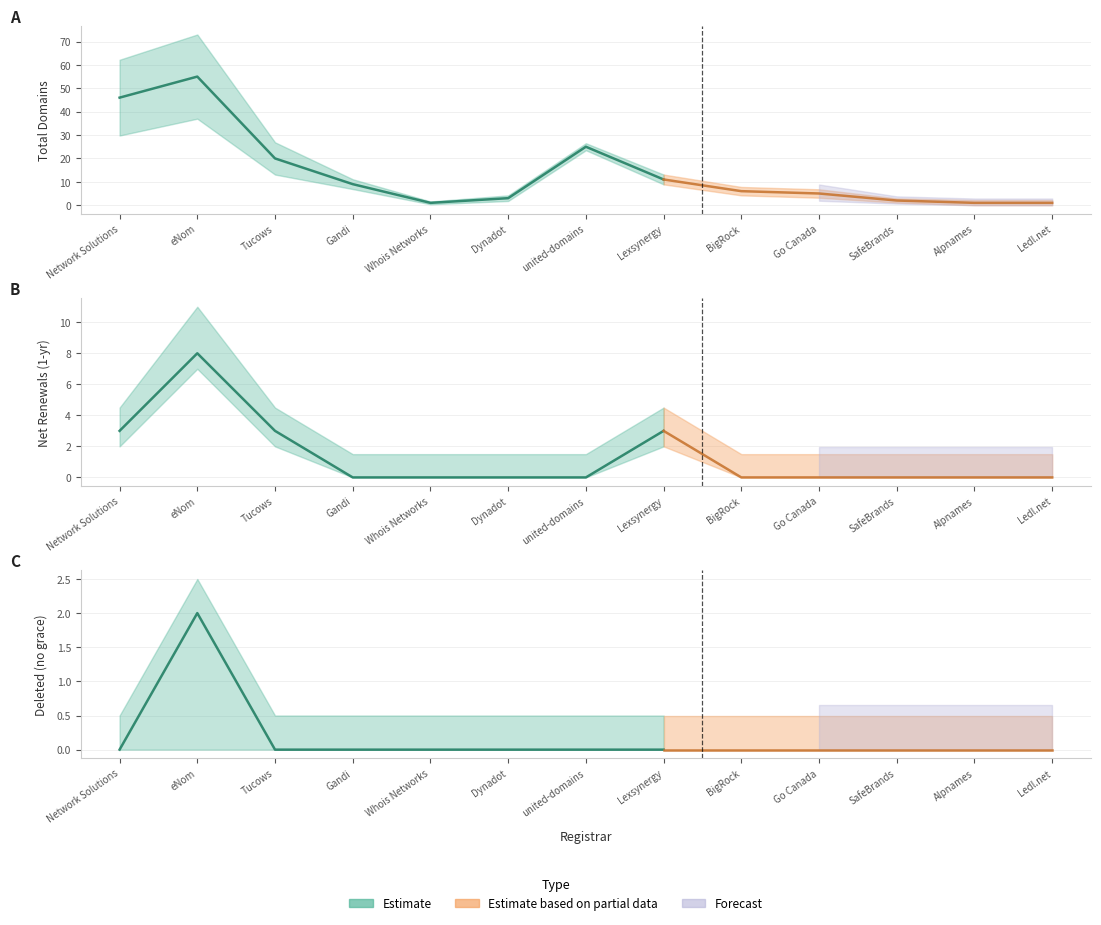

The total-nameservers series shows 5 at Ledl.net. True or false?

False